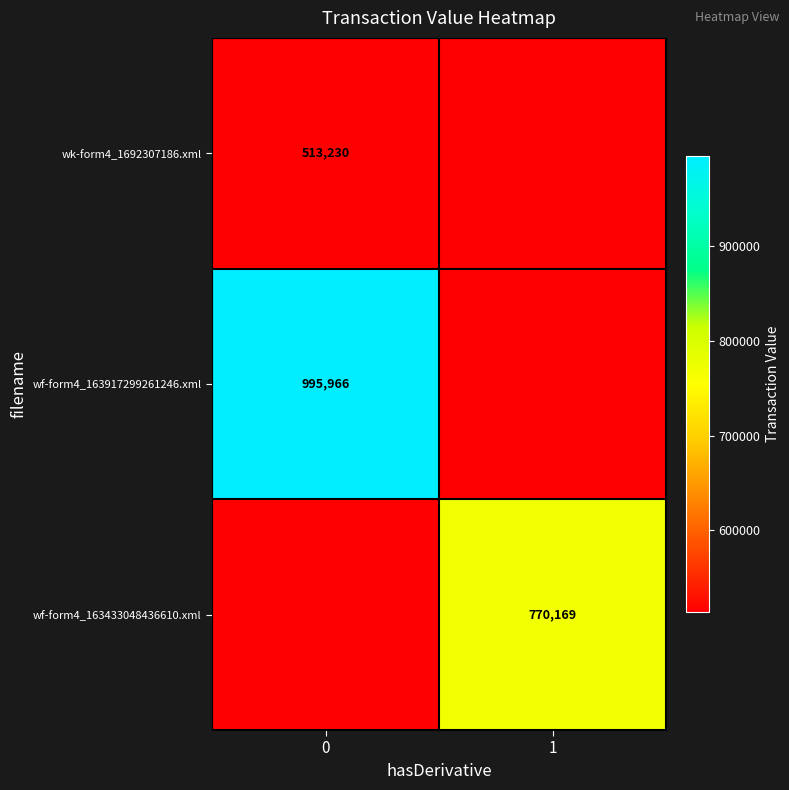

The wf-form4_163433048436610.xml series shows -534180 at 0. True or false?

False